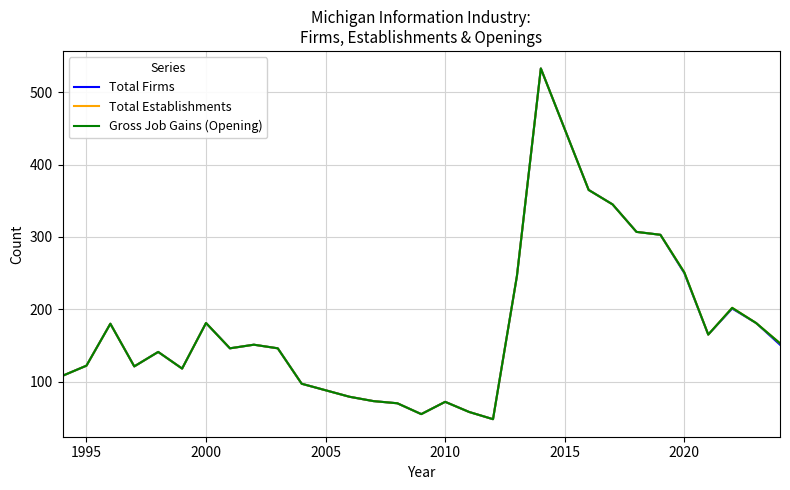

How many lines are shown in the chart?

3